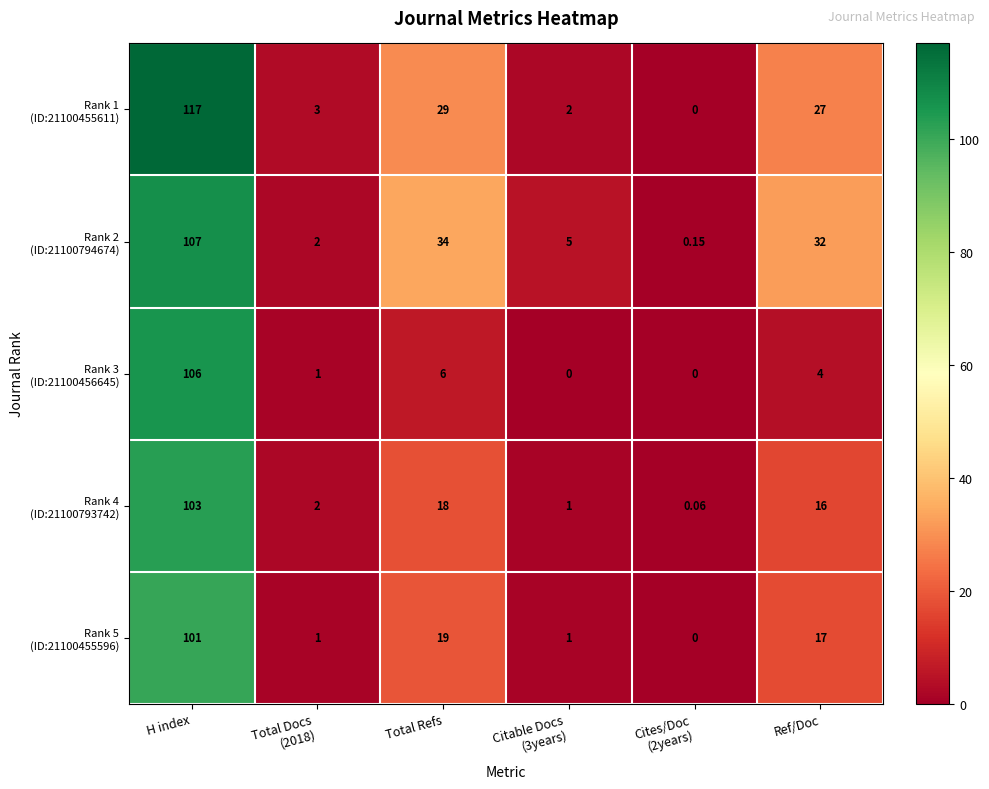

At which category is the sum across all series the highest?

H index